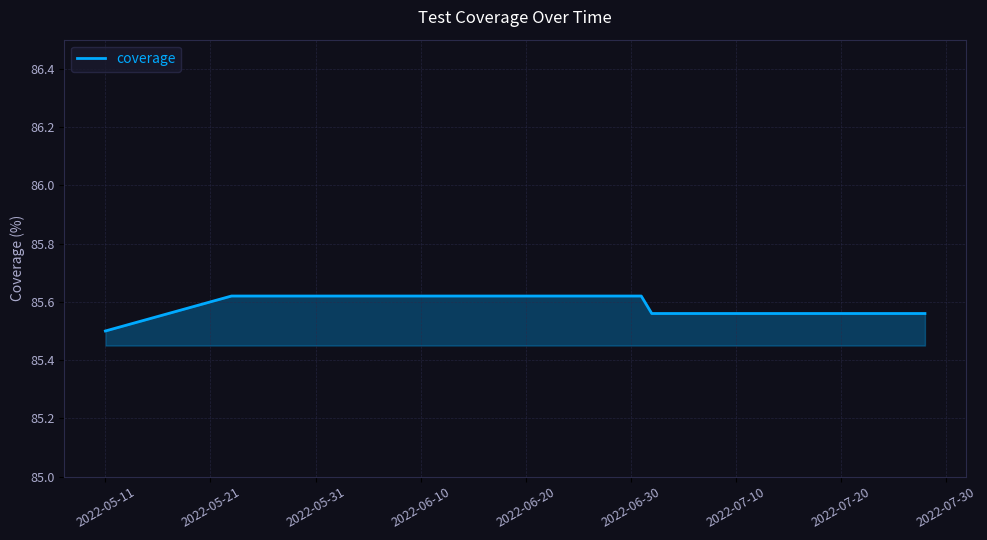

What is the sum of all values?

513.5